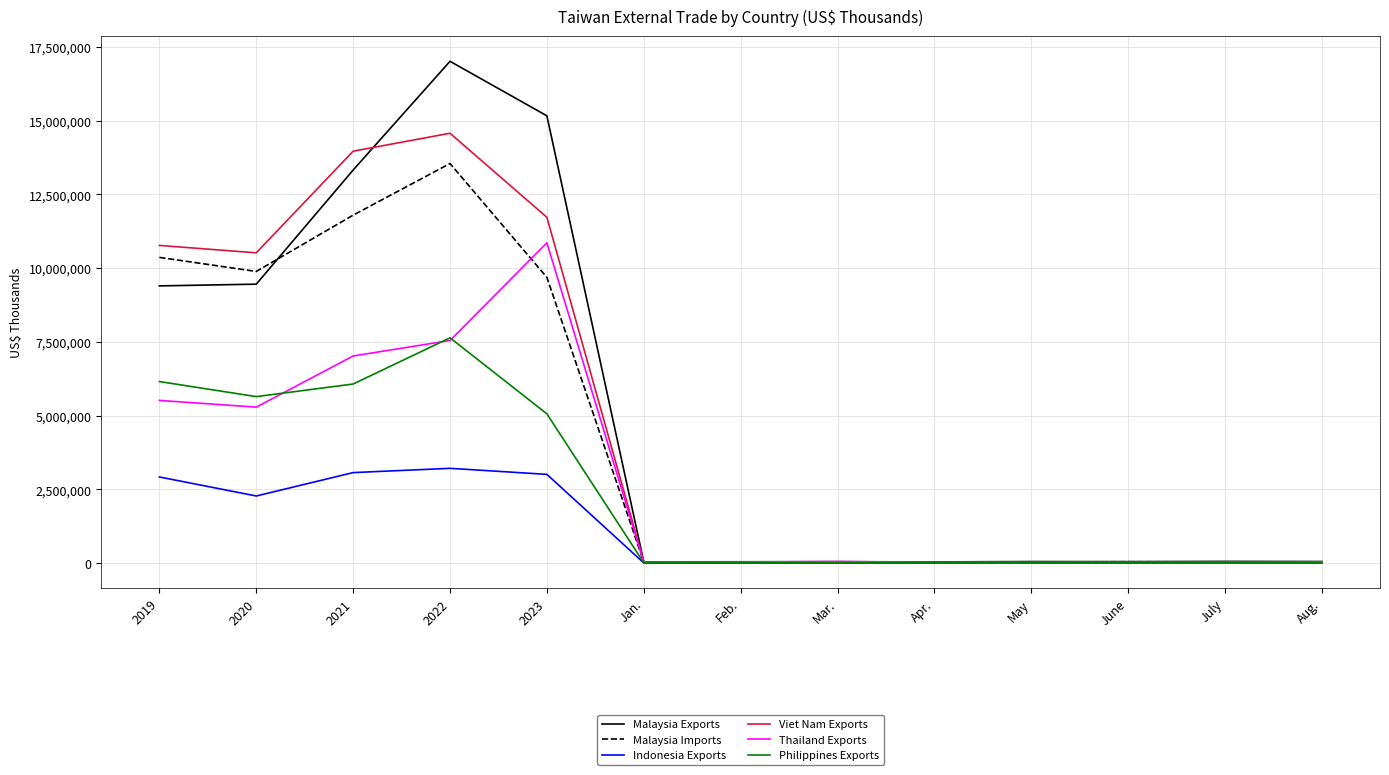

Count the number of categories in the chart.

13